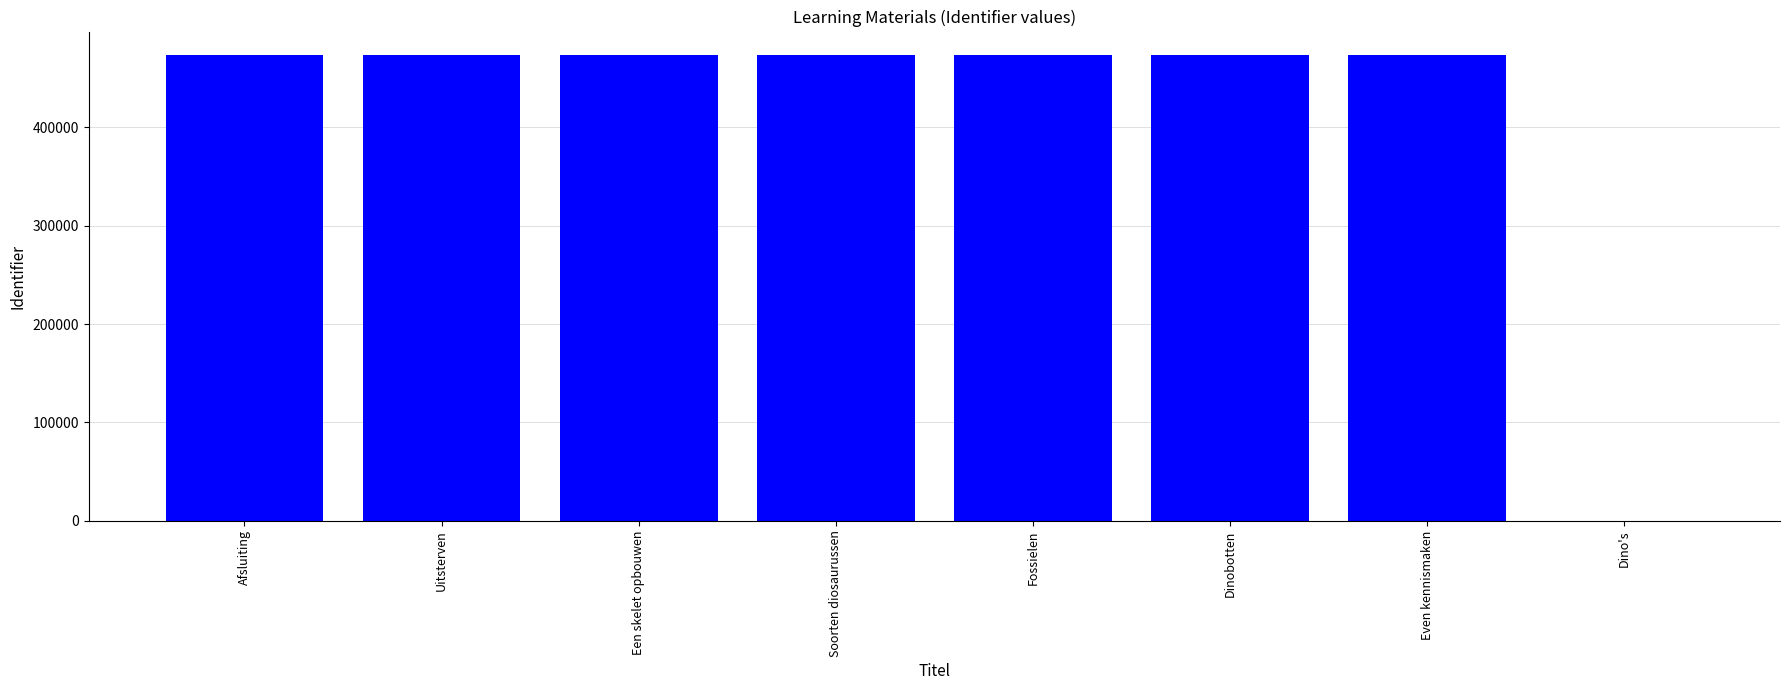

What is the maximum value shown in the chart?

473850